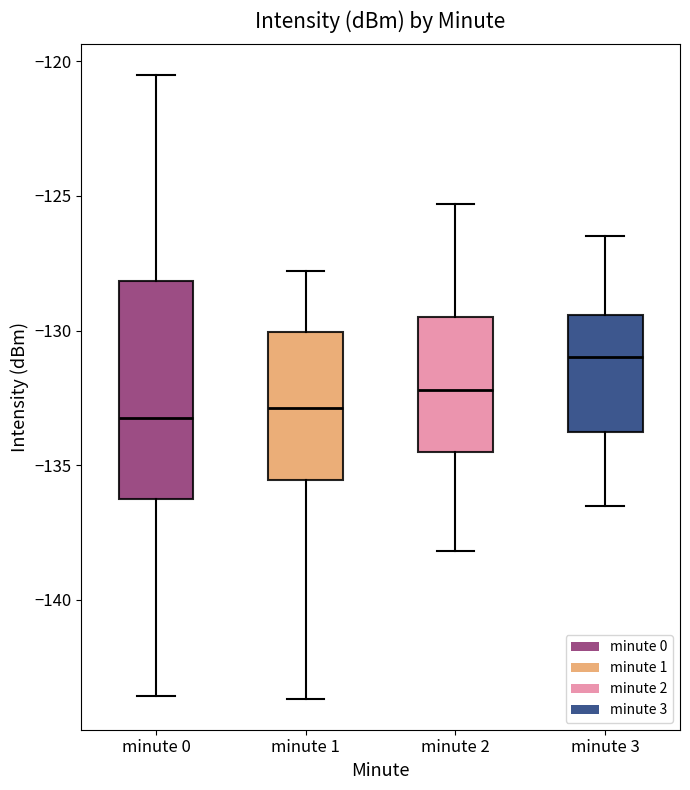

Reading left to right, read every box against the y-axis: the position of its median line, the range the box covers, and the ends of its whiskers. The values are not printed on the chart, so give them approximately, as read against the axis.

minute 0: median -133.0, box -136.5 to -128.0, whiskers -143.5 to -120.5
minute 1: median -133.0, box -135.5 to -130.0, whiskers -143.5 to -128.0
minute 2: median -132.0, box -134.5 to -129.5, whiskers -138.0 to -125.5
minute 3: median -131.0, box -134.0 to -129.5, whiskers -136.5 to -126.5